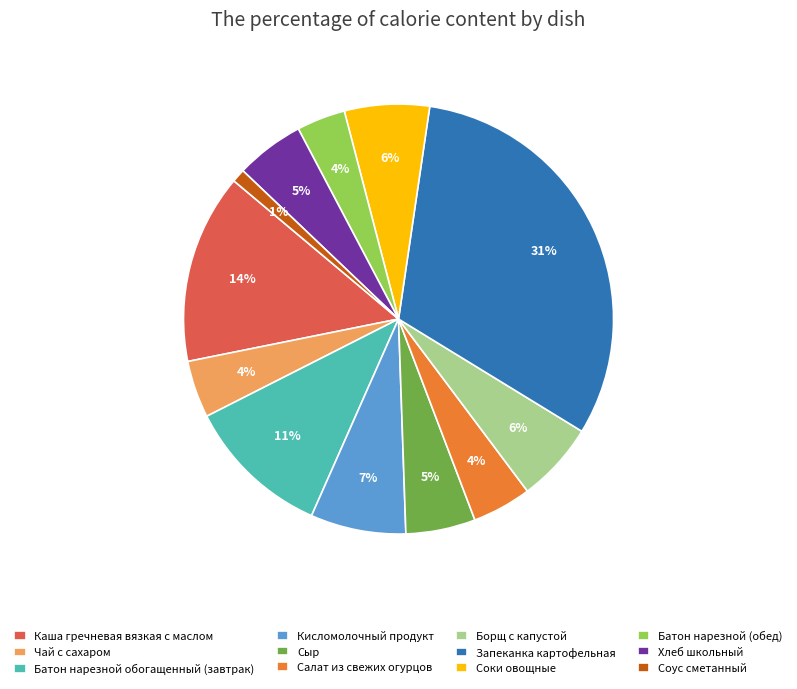

How many segments does this pie chart have?

12